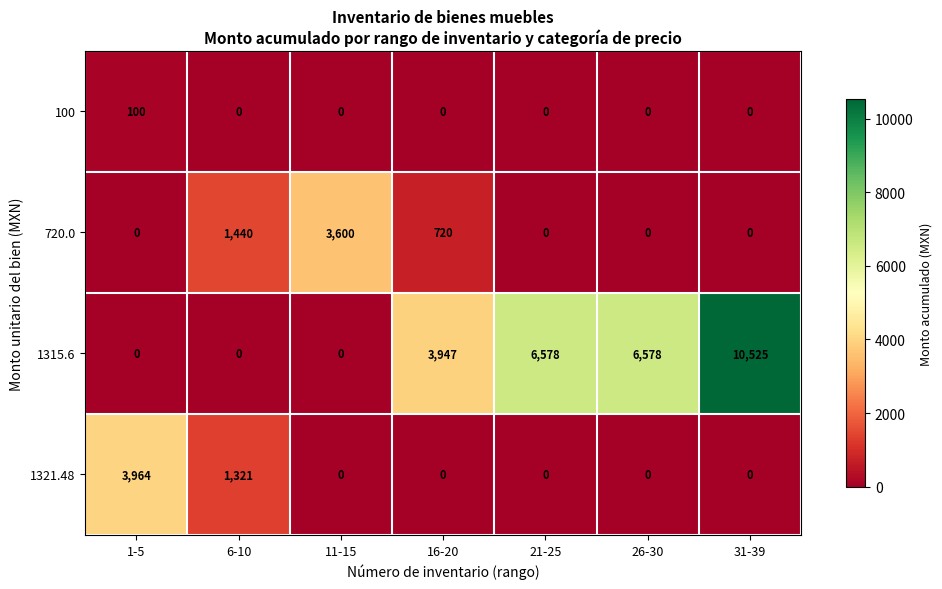

At which label does 1321.48 reach its peak?

1-5